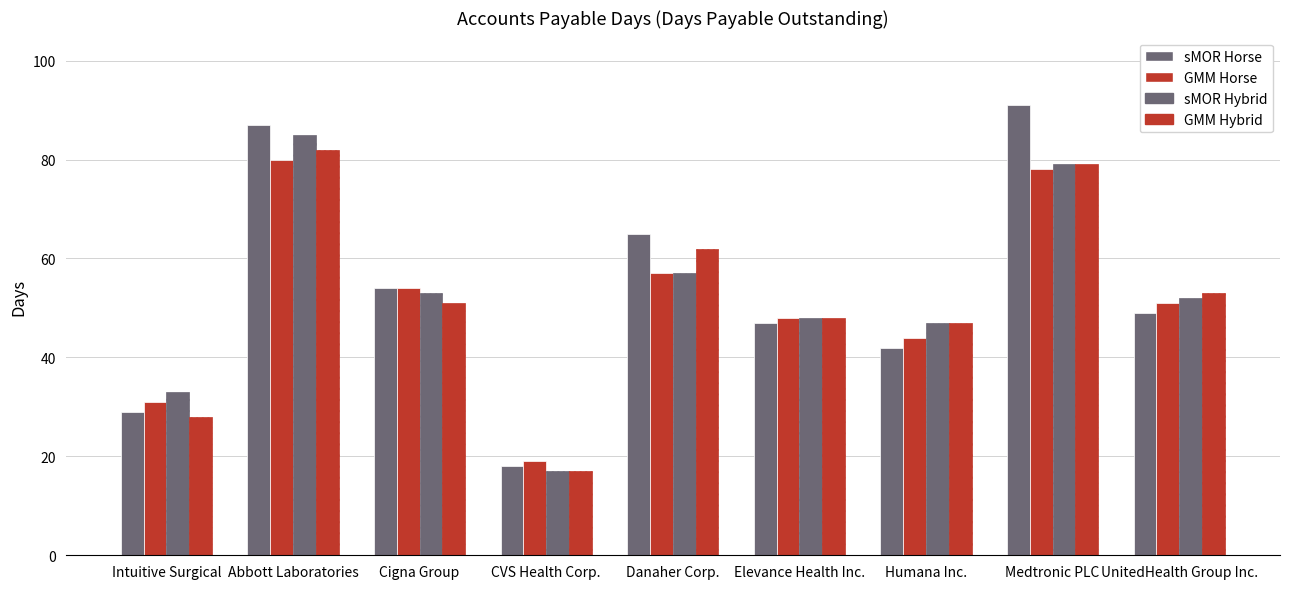

What is the greatest value displayed?

91